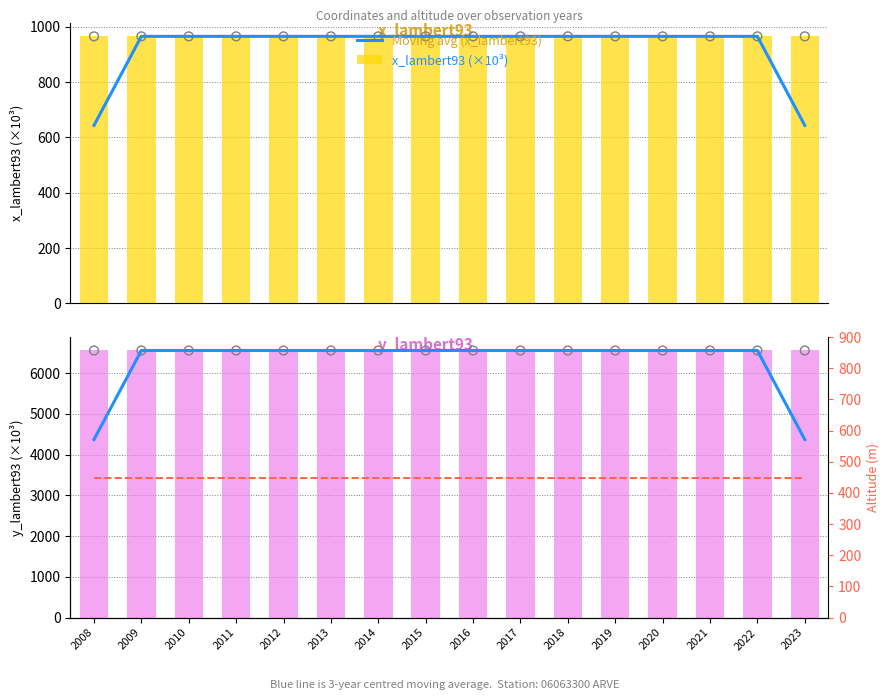

At which category is the sum across all series the highest?

2009